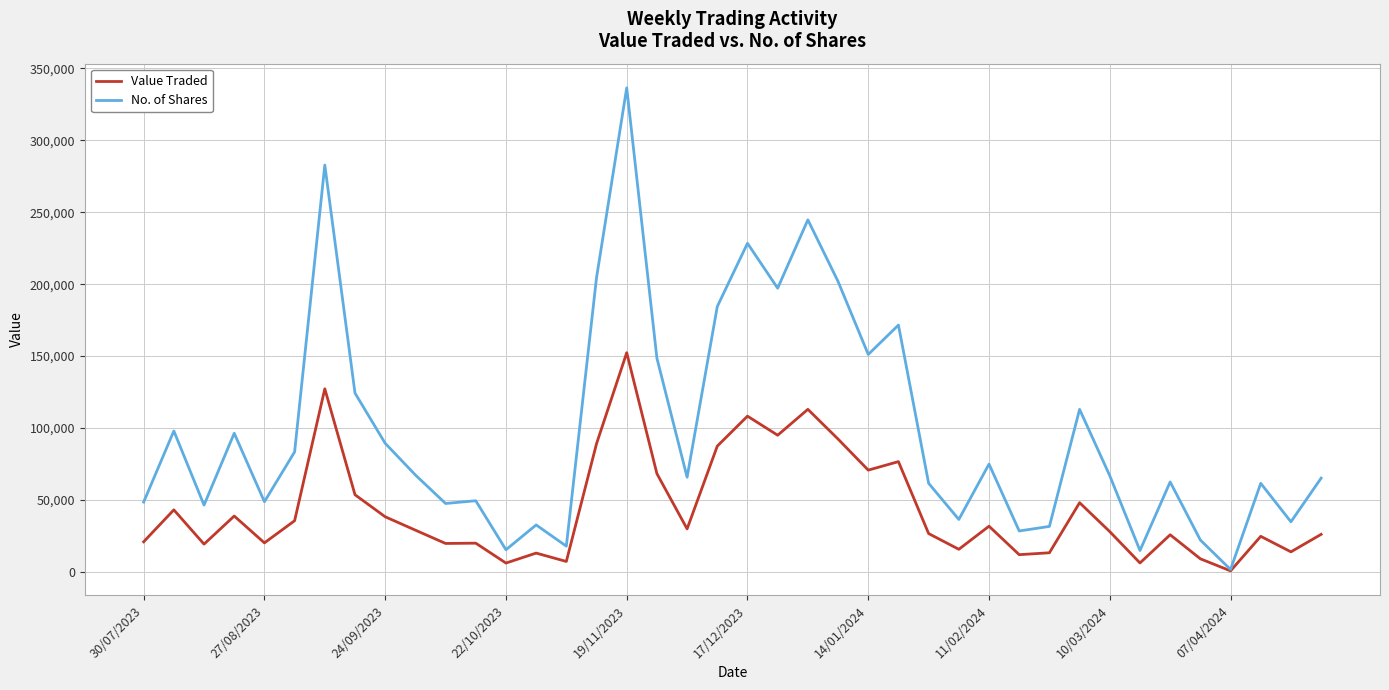

What is the greatest value displayed?

336553